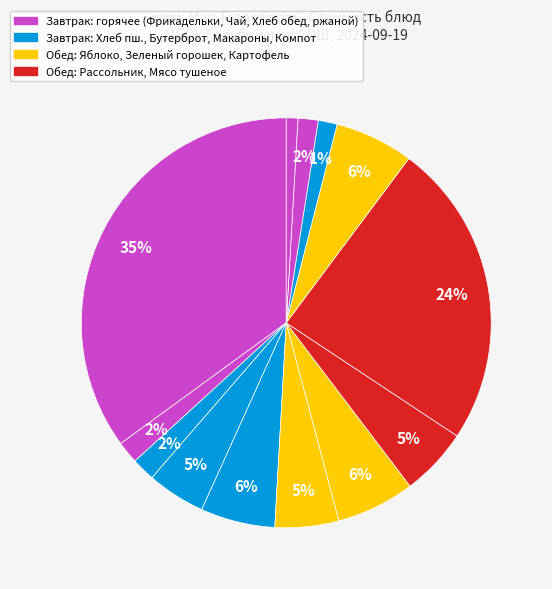

How many segments does this pie chart have?

13